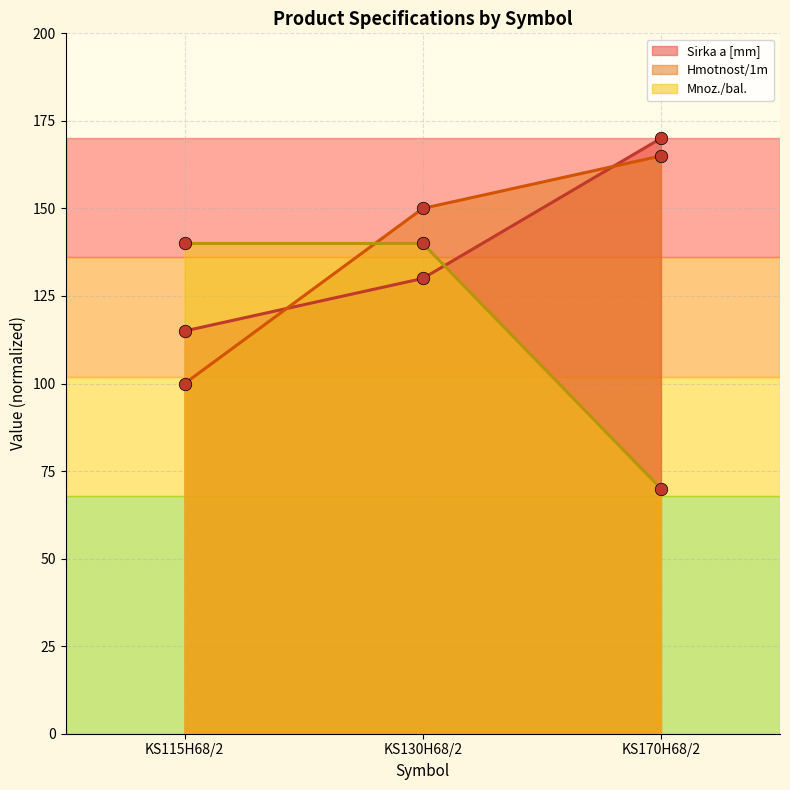

Rank the series at KS130H68/2 from highest to lowest value.

Hmotnost/1m, Mnoz./bal., Sirka a [mm]